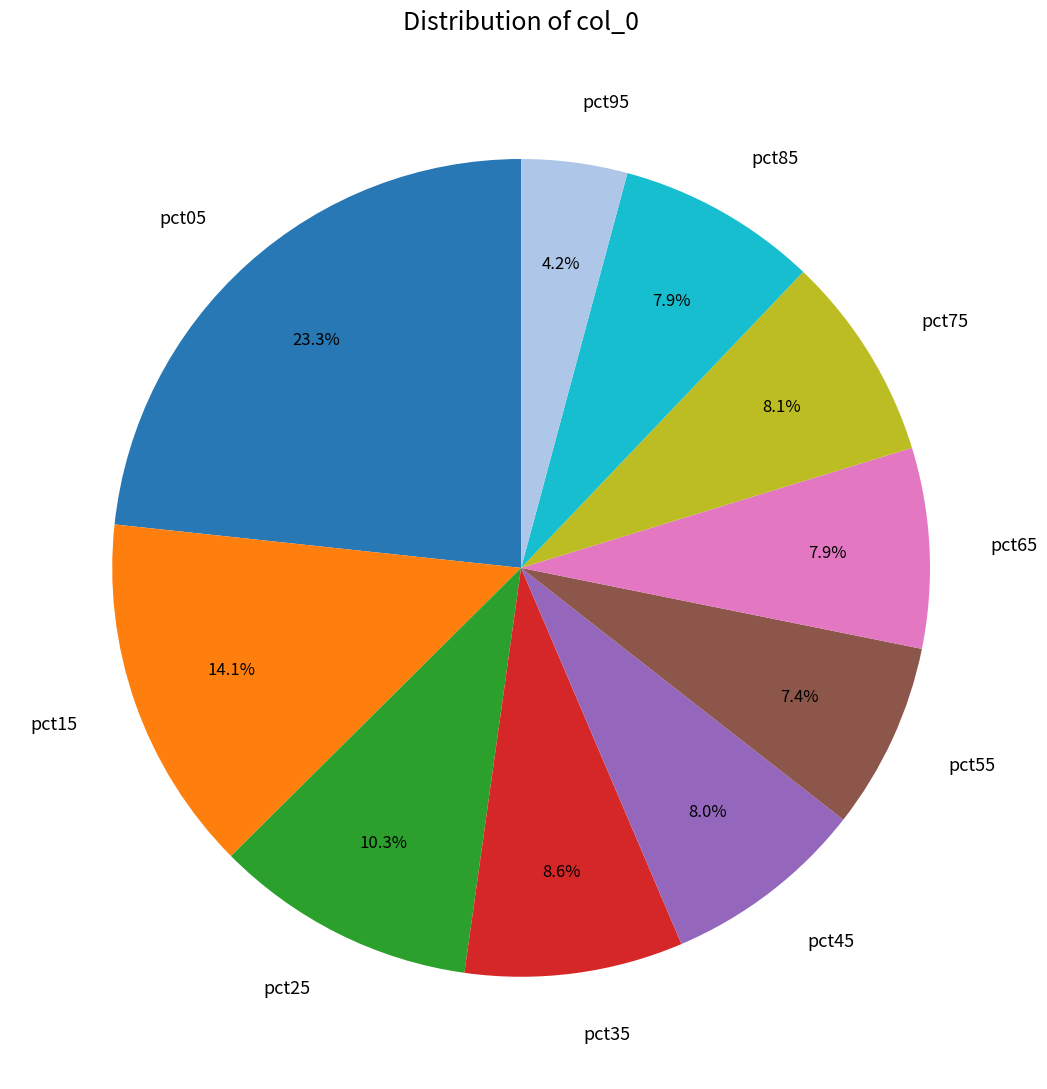

To the nearest percent, what is the difference between the largest and smallest slice percentages?

19%